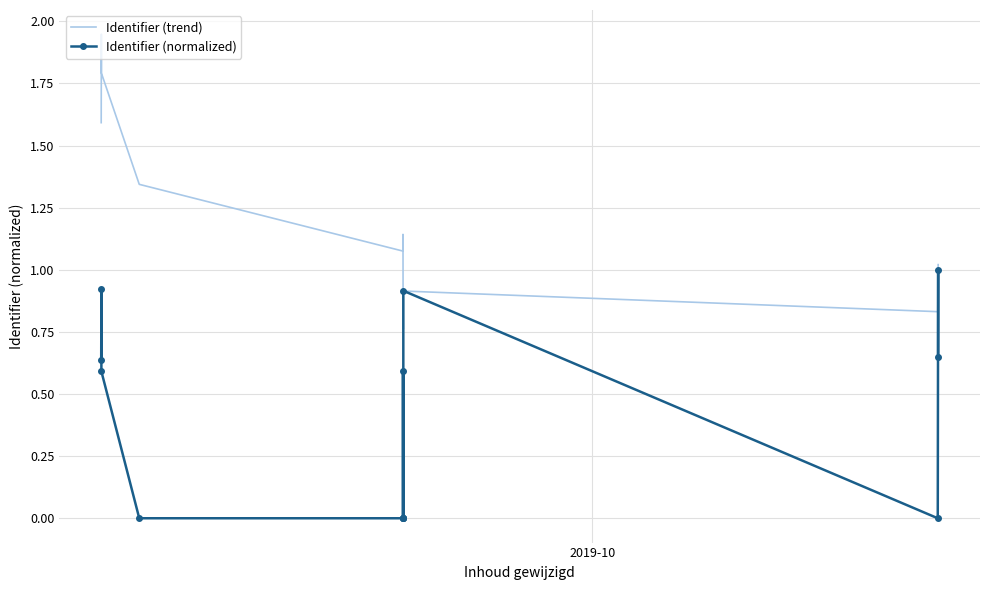

How many data points in Identifier (normalized) are above 0?

12